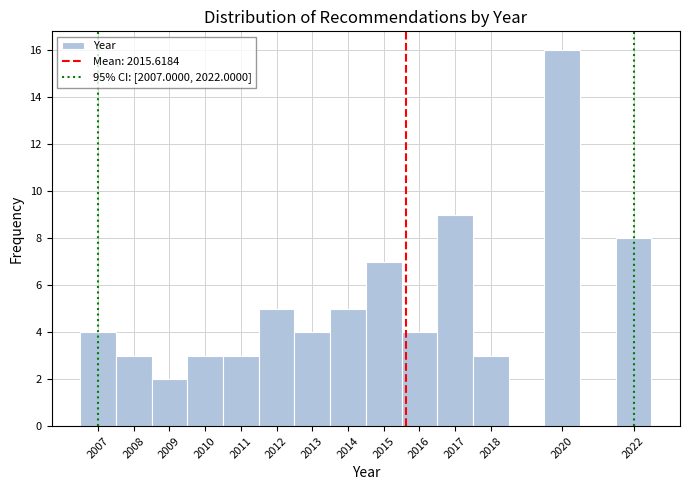

Reading left to right, transcribe this chart: for each bar, give the range it covers on the x-axis and its height. The values are not printed on the chart, so give them approximately, as read against the axis.

2006.5 to 2007.5: 4
2007.5 to 2008.5: 3
2008.5 to 2009.5: 2
2009.5 to 2010.5: 3
2010.5 to 2011.5: 3
2011.5 to 2012.5: 5
2012.5 to 2013.5: 4
2013.5 to 2014.5: 5
2014.5 to 2015.5: 7
2015.5 to 2016.5: 4
2016.5 to 2017.5: 9
2017.5 to 2018.5: 3
2018.5 to 2019.5: 0
2019.5 to 2020.5: 16
2020.5 to 2021.5: 0
2021.5 to 2022.5: 8